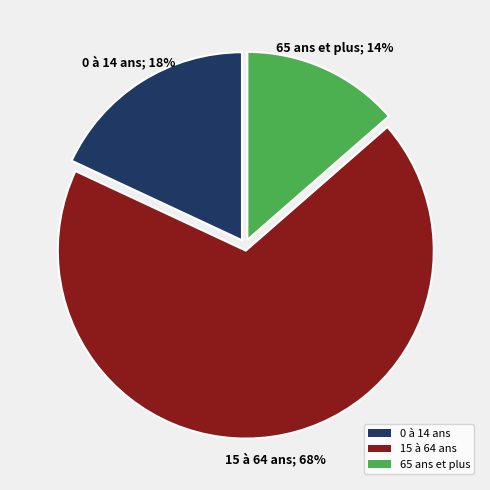

What percentage is the 65 ans et plus slice, to the nearest percent?

14%